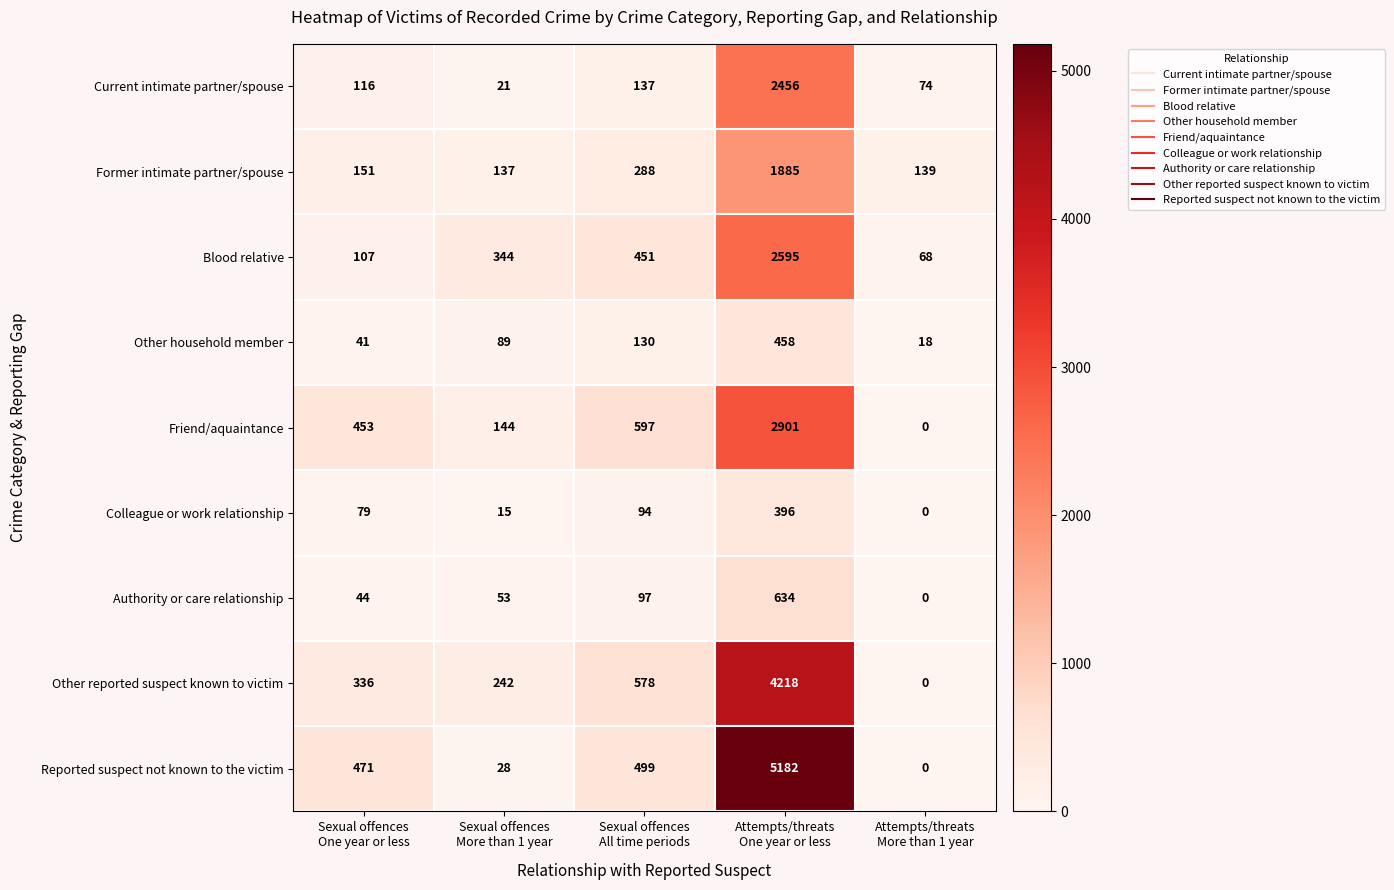

Which series has the largest total across all categories?

Reported suspect not known to the victim